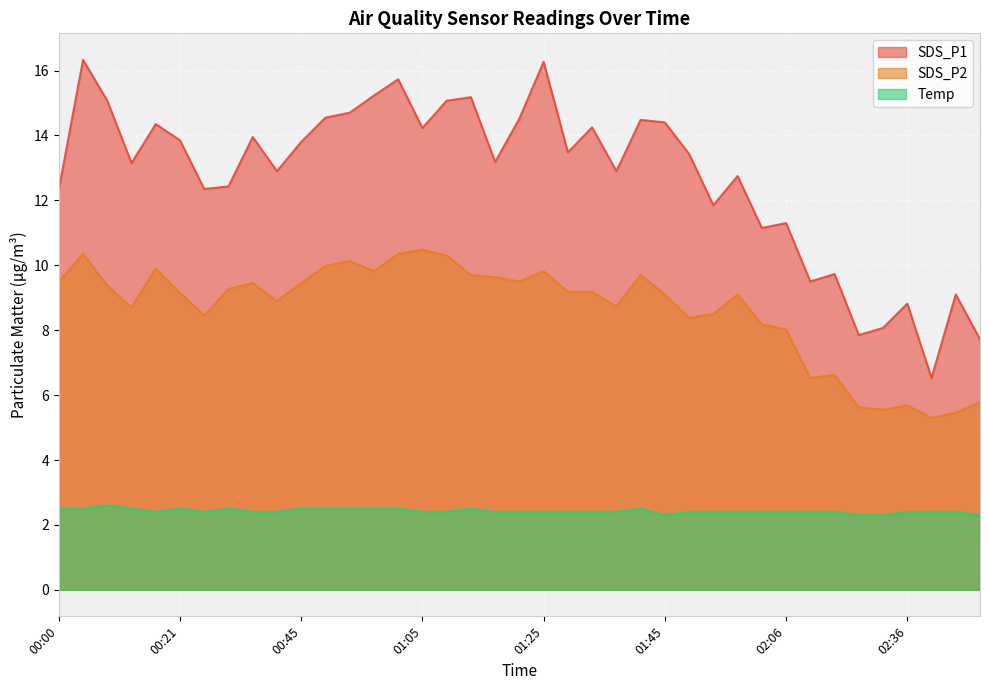

Which category has the highest value in the SDS_P1 series?

00:04